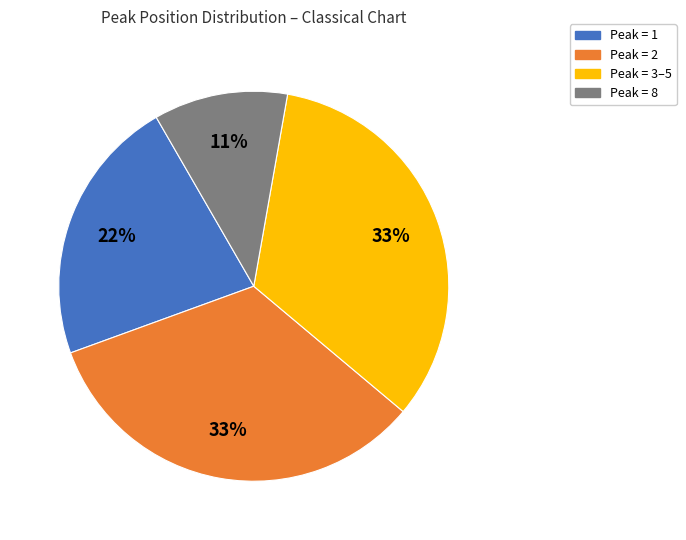

To the nearest percent, what is the difference between the largest and smallest slice percentages?

22%